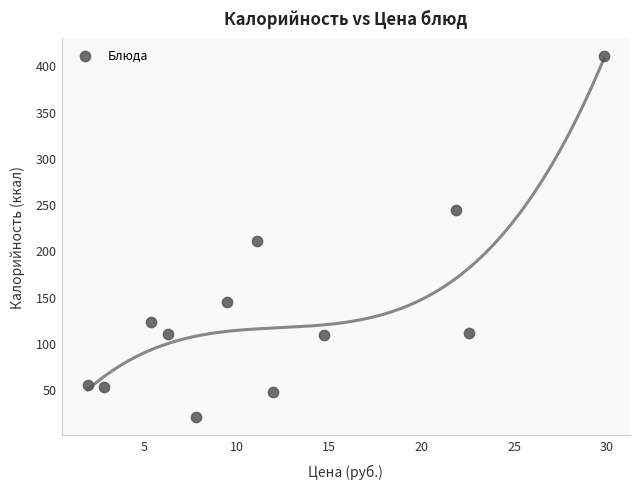

What is the average Y value?

136.0